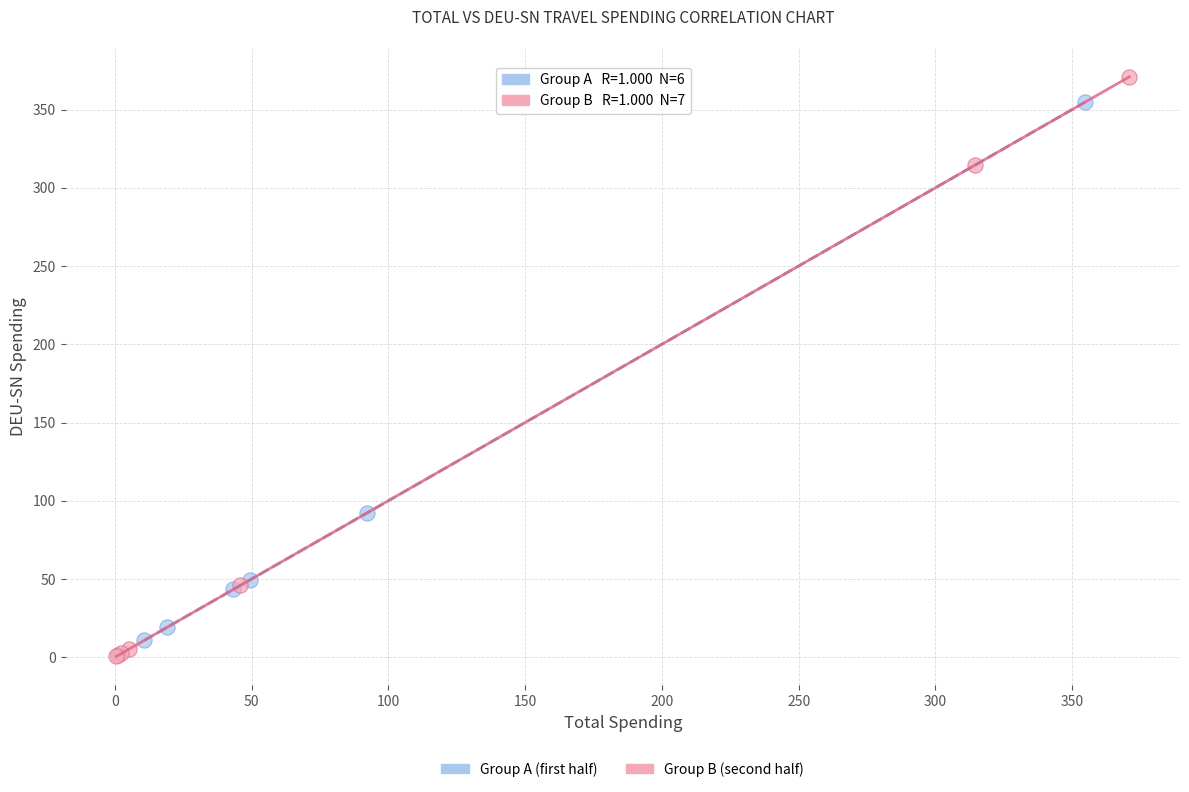

Which series has the widest spread of Y values?

Group B (second half)